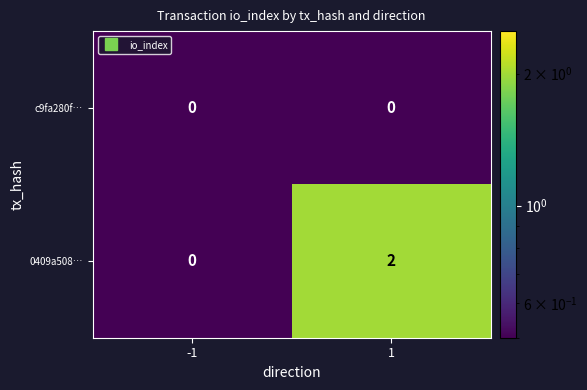

Reading left to right, transcribe all the data shown in this chart.

c9fa280f…: -1=0	1=0
0409a508…: -1=0	1=2